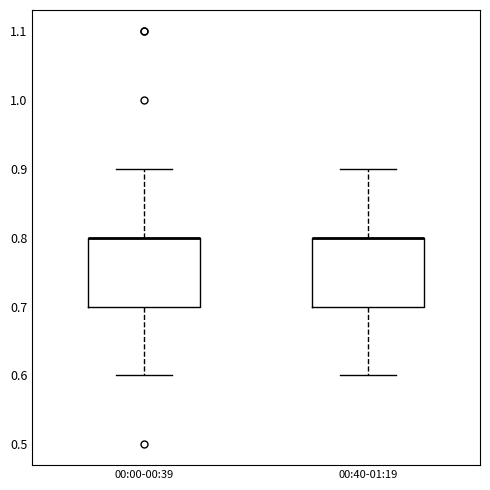

Reading left to right, read every box against the y-axis: the position of its median line, the range the box covers, and the ends of its whiskers. The values are not printed on the chart, so give them approximately, as read against the axis.

00:00-00:39: median 0.8 (drawn on the box's upper edge), box 0.7 to 0.8, whiskers 0.6 to 0.9
00:40-01:19: median 0.8 (drawn on the box's upper edge), box 0.7 to 0.8, whiskers 0.6 to 0.9